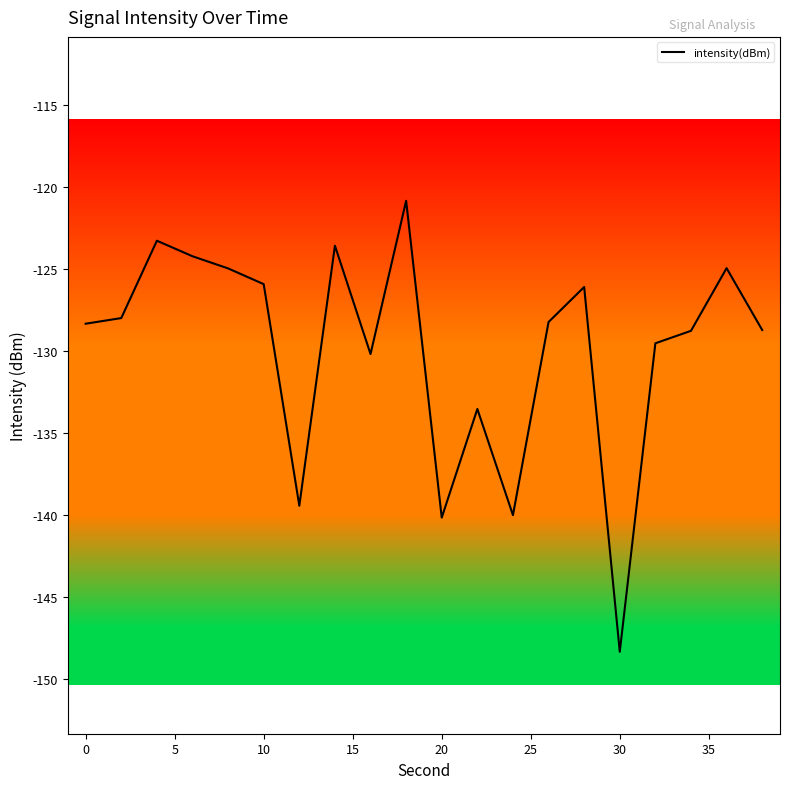

What is the minimum value shown in the chart?

-148.3